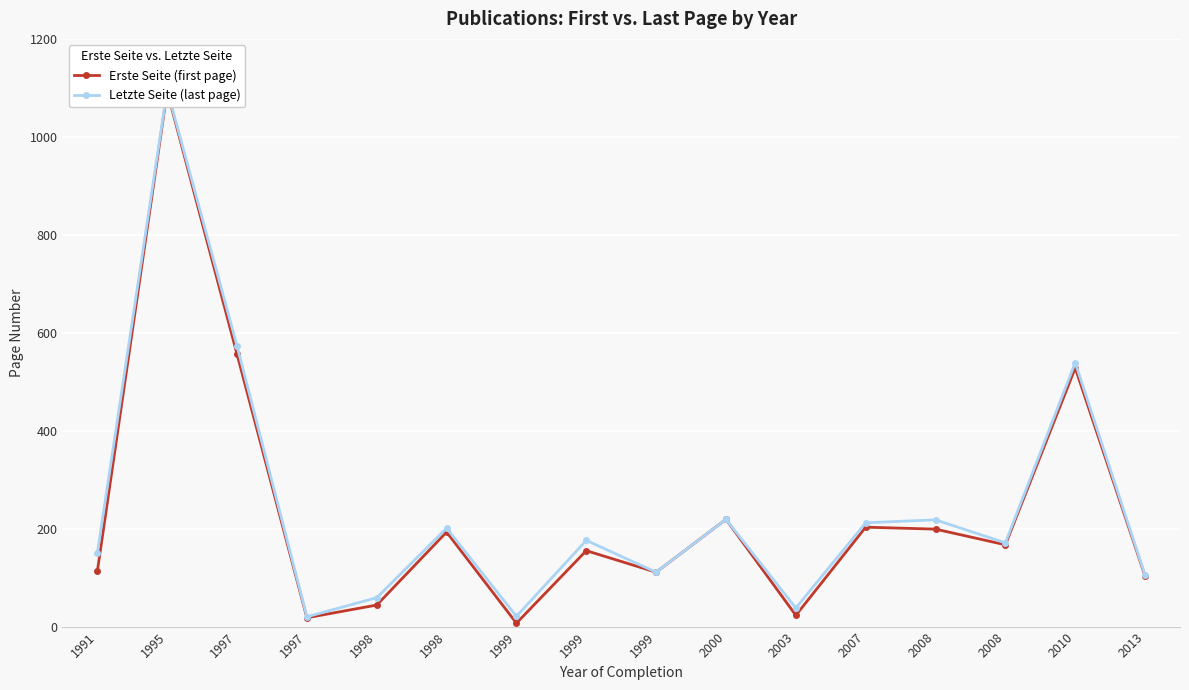

Between 1995 and 1997, which is larger?

1995